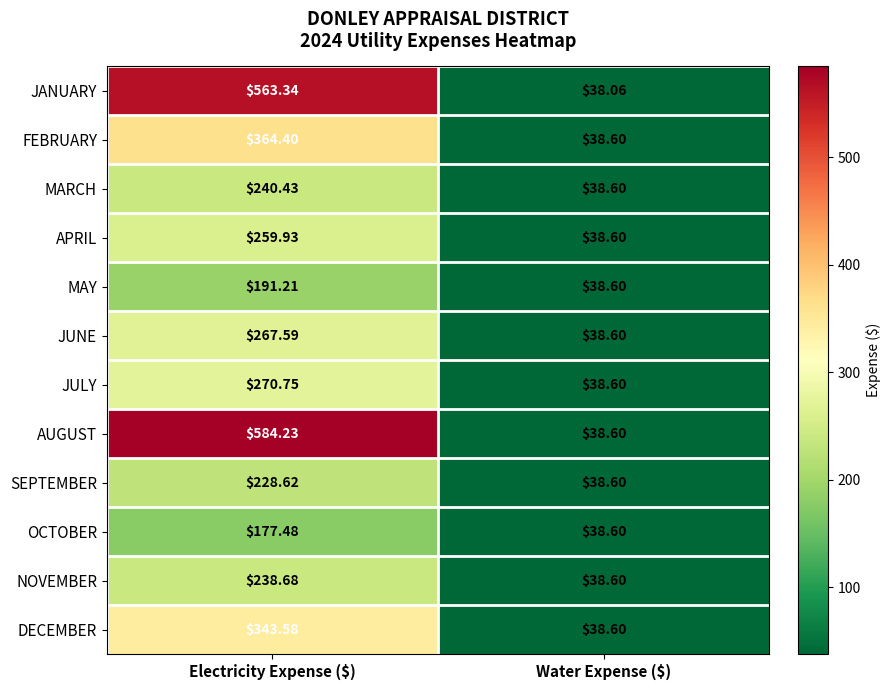

Which label corresponds to the largest value in the chart?

Electricity Expense ($)